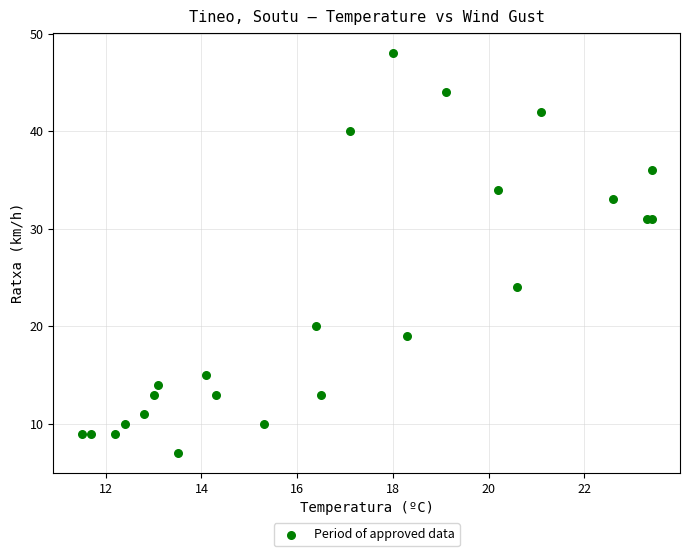

What Y value in the scatter plot is closest to 27?

24